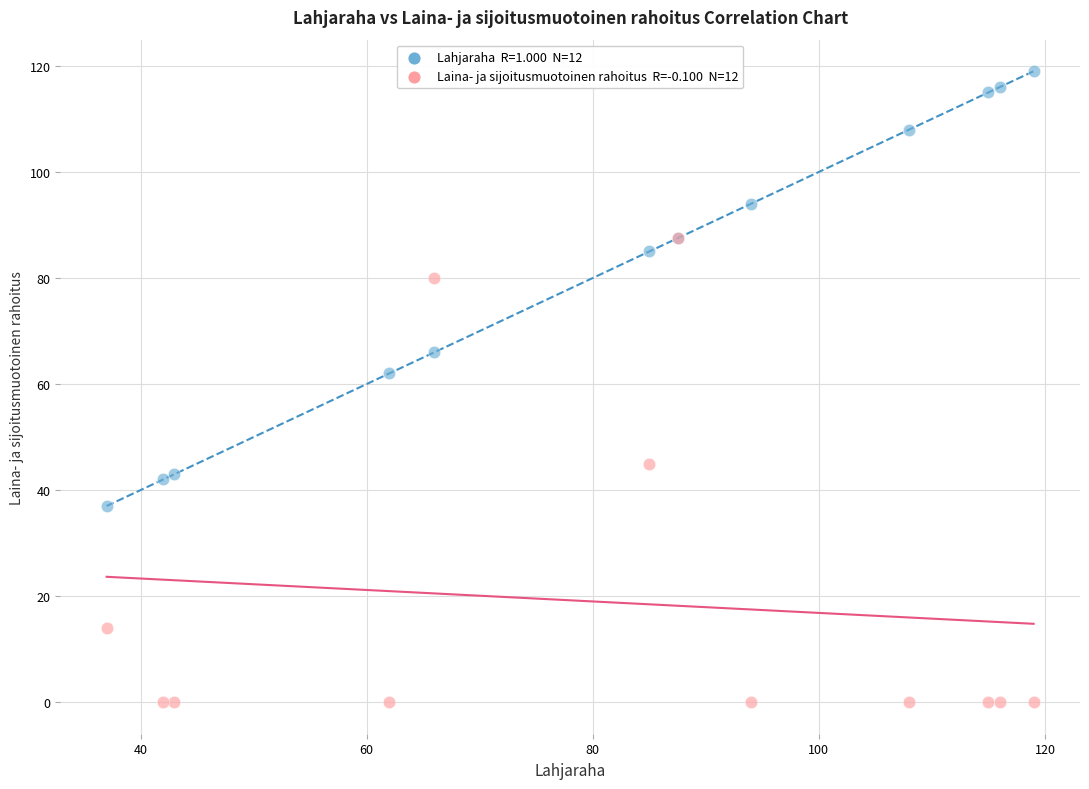

Across all series, what Y value is closest to 59?

62.0